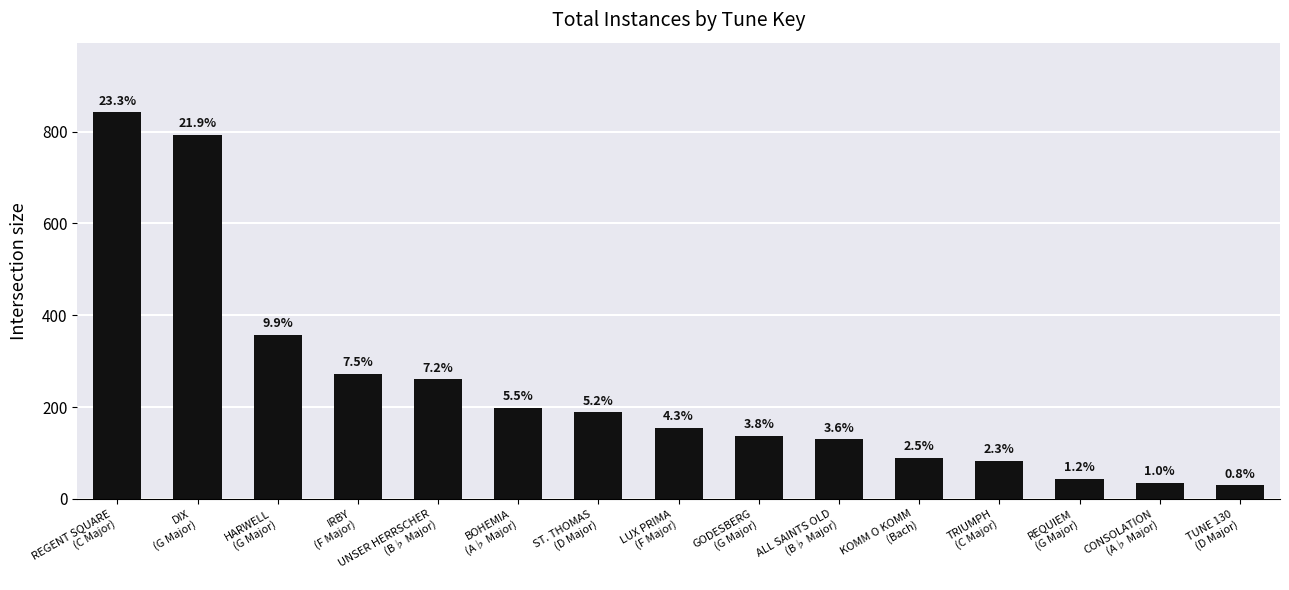

Are the bars horizontal?

No